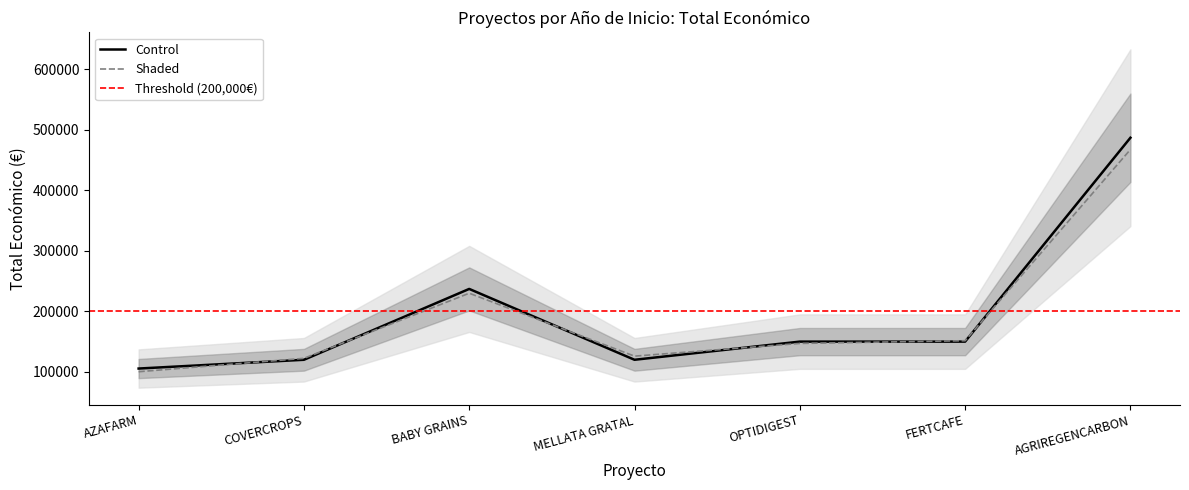

What is the change in value from AZAFARM to BABY GRAINS?

+131526